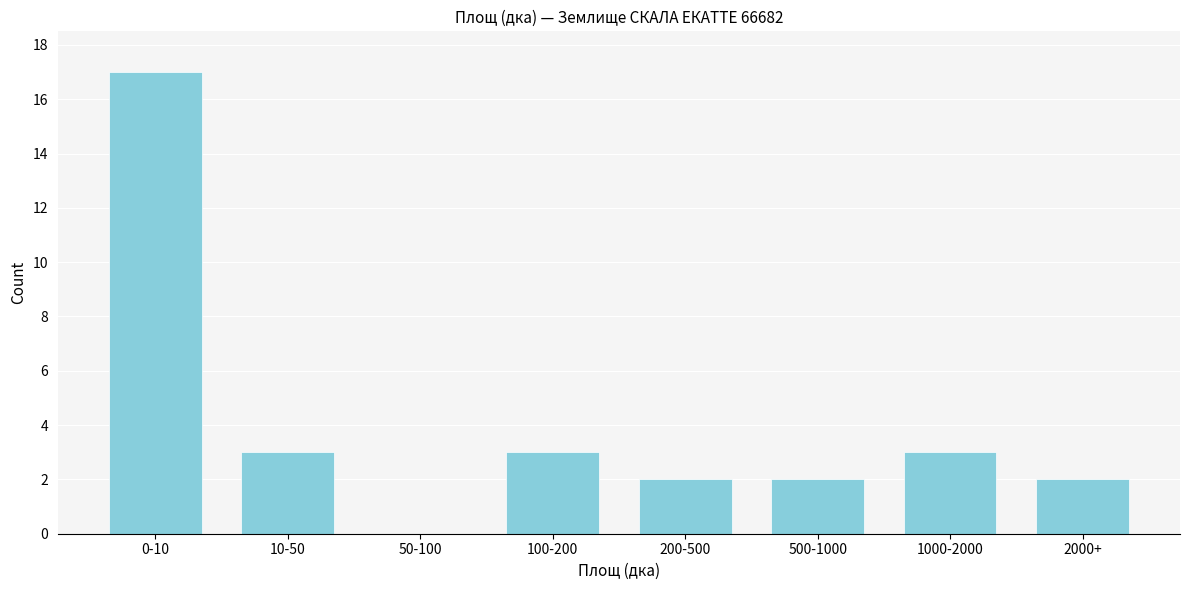

Reading right to left, what are all the values shown in this chart?

2000+=2	1000-2000=3	500-1000=2	200-500=2	100-200=3	50-100=0	10-50=3	0-10=17